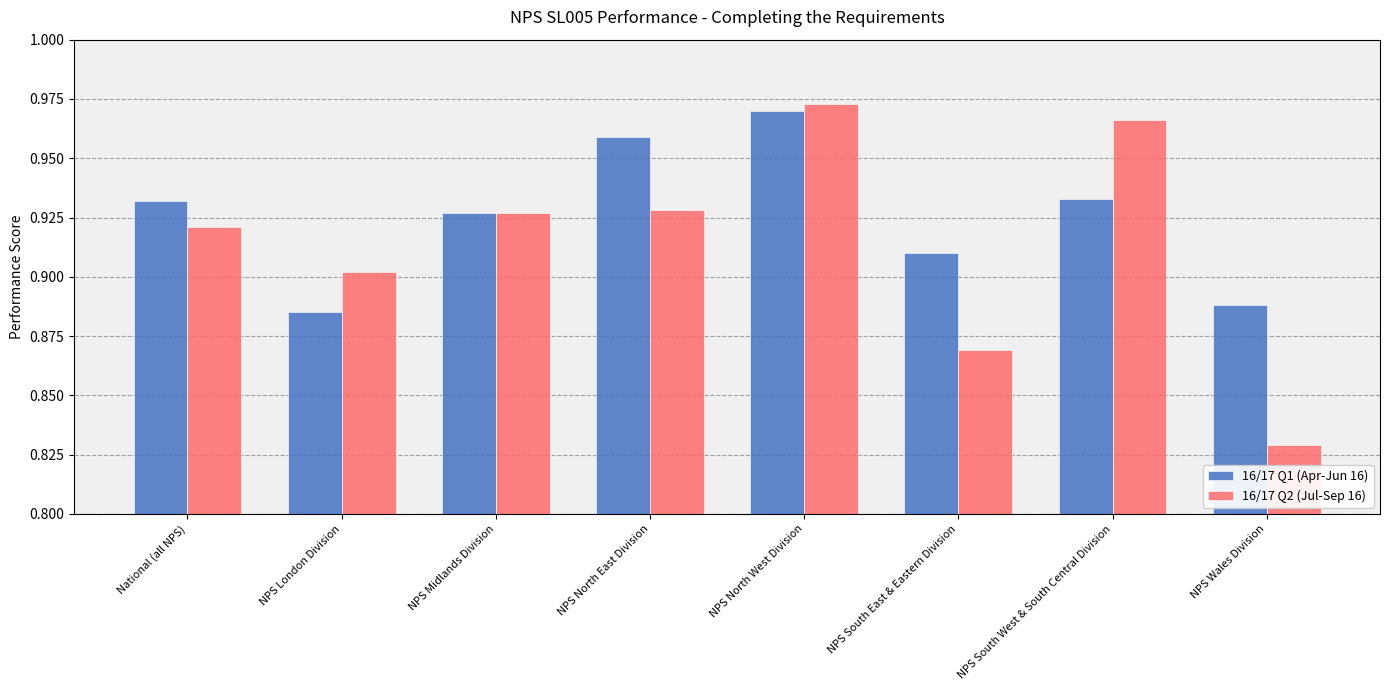

Where is 16/17 Q2 (Jul-Sep 16) nearest to the value 0?

NPS Wales Division